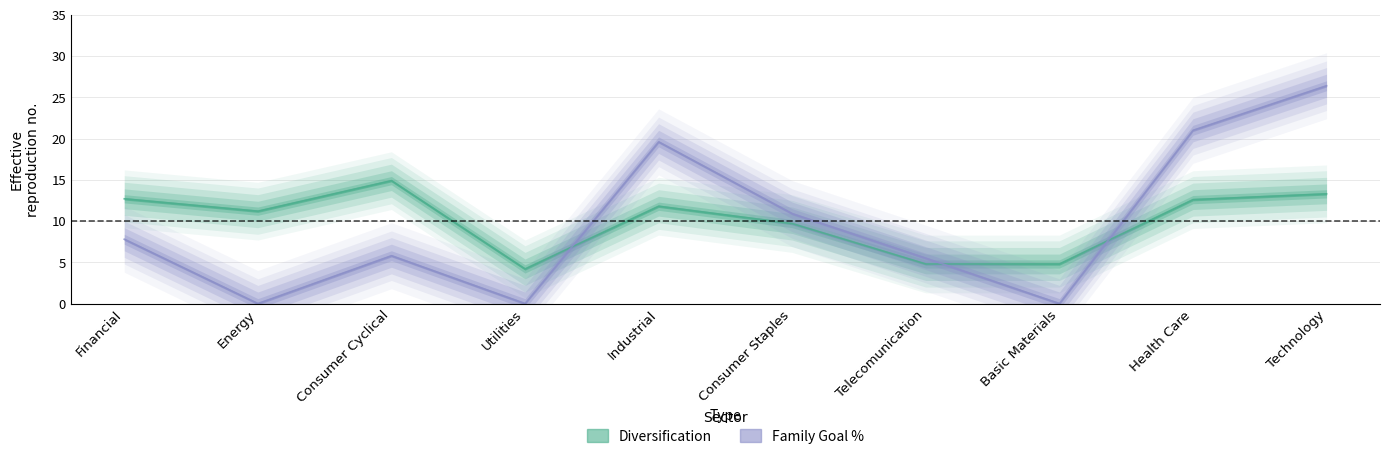

At which label does Diversification reach its minimum?

Utilities